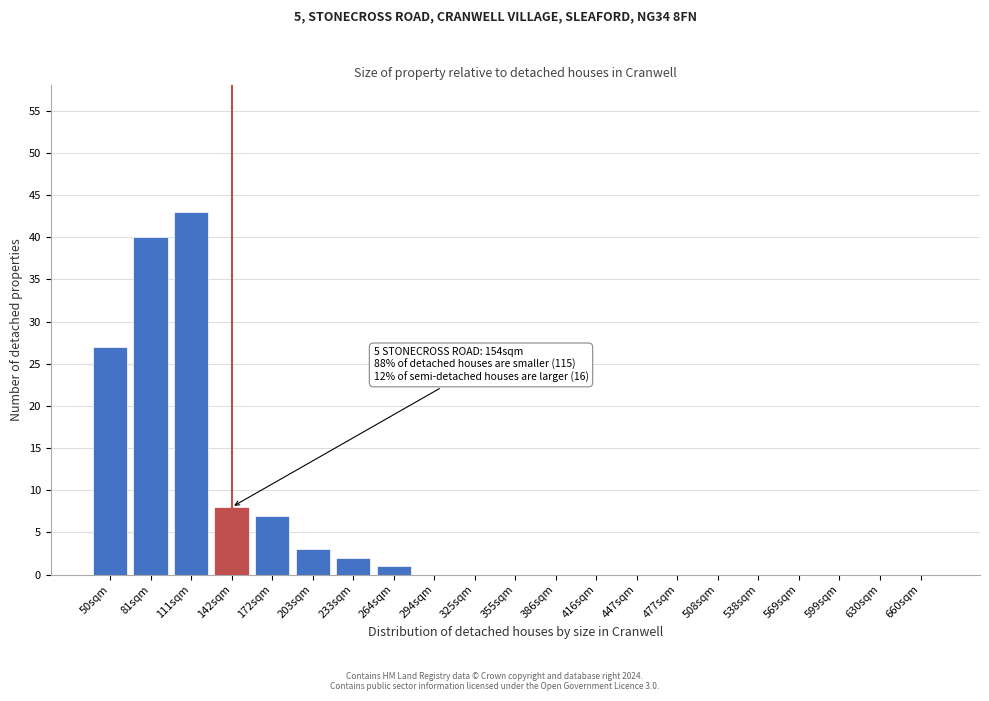

Reading left to right, transcribe all the data shown in this chart.

50sqm=27	81sqm=40	111sqm=43	142sqm=8	172sqm=7	203sqm=3	233sqm=2	264sqm=1	294sqm=0	325sqm=0	355sqm=0	386sqm=0	416sqm=0	447sqm=0	477sqm=0	508sqm=0	538sqm=0	569sqm=0	599sqm=0	630sqm=0	660sqm=0